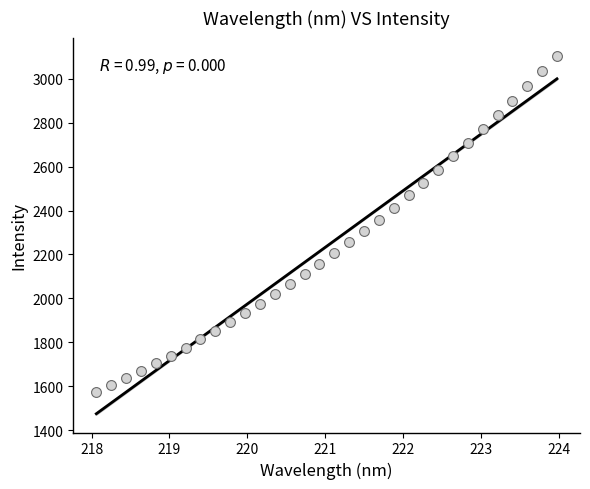

What is the range of Y values (max minus min)?

1531.2